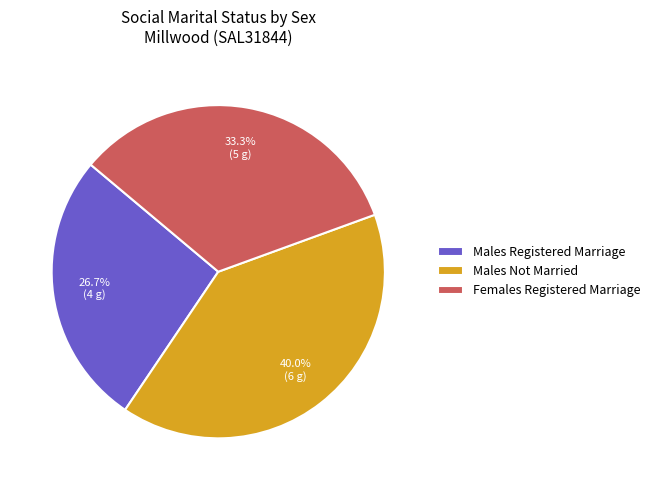

Which category has the smallest portion of the pie?

Males Registered Marriage